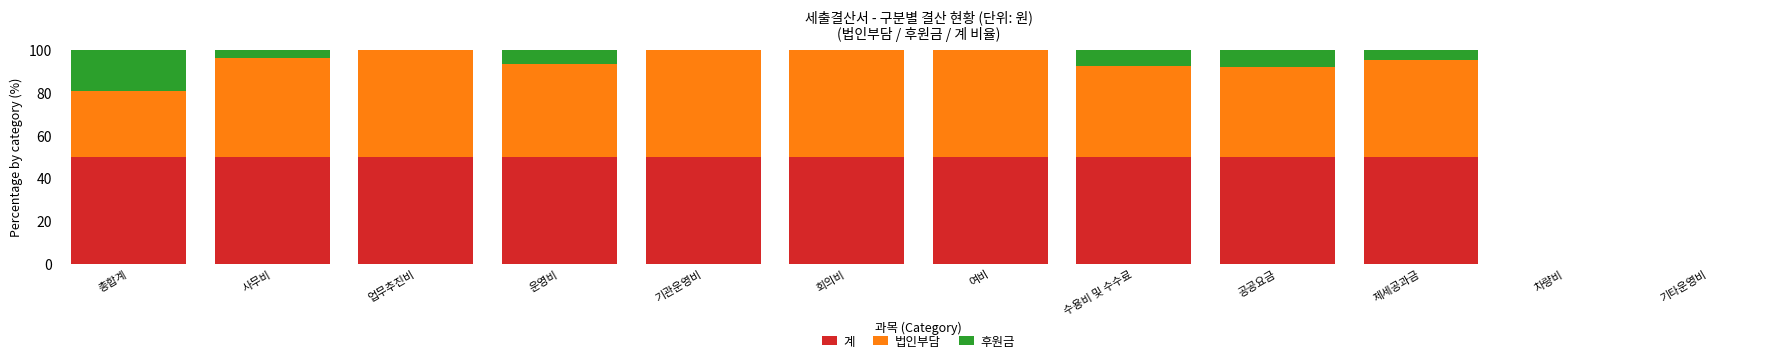

True or false: 계 has a value of 89.3 at 제세공과금.

False